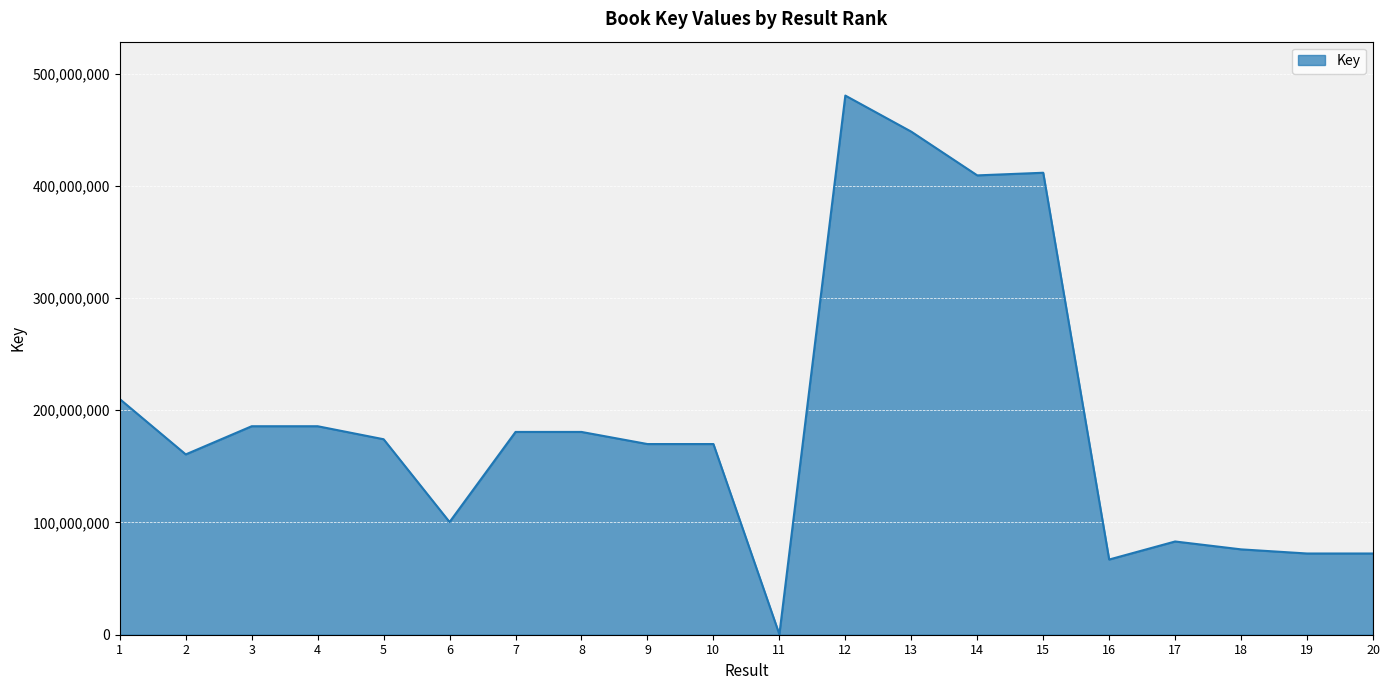

Where does the data first go above 174179697?

1